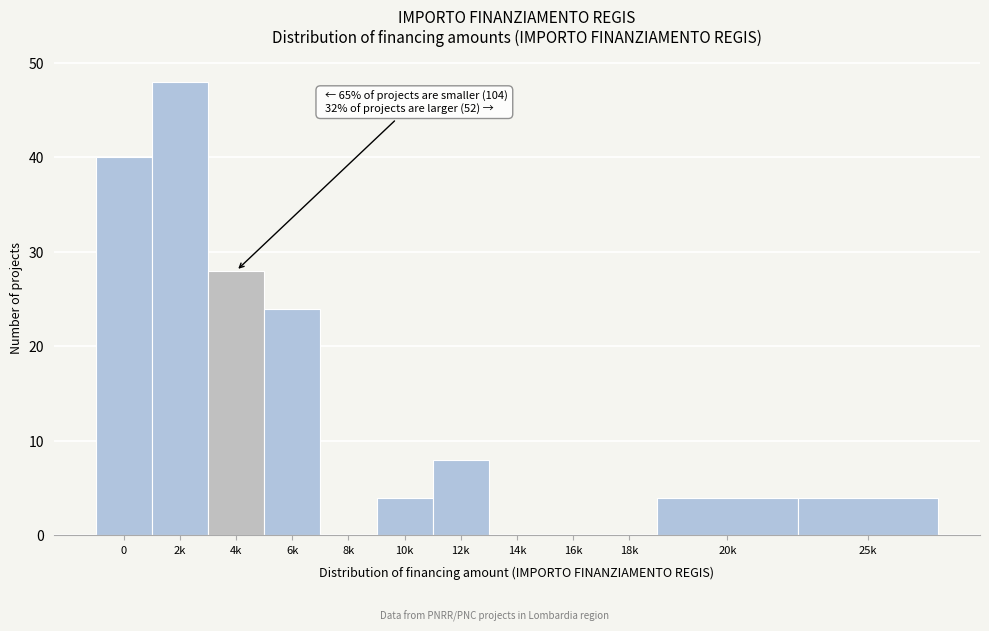

Reading right to left, extract all data points from this chart.

25k=4	20k=4	18k=0	16k=0	14k=0	12k=8	10k=4	8k=0	6k=24	4k=28	2k=48	0=40